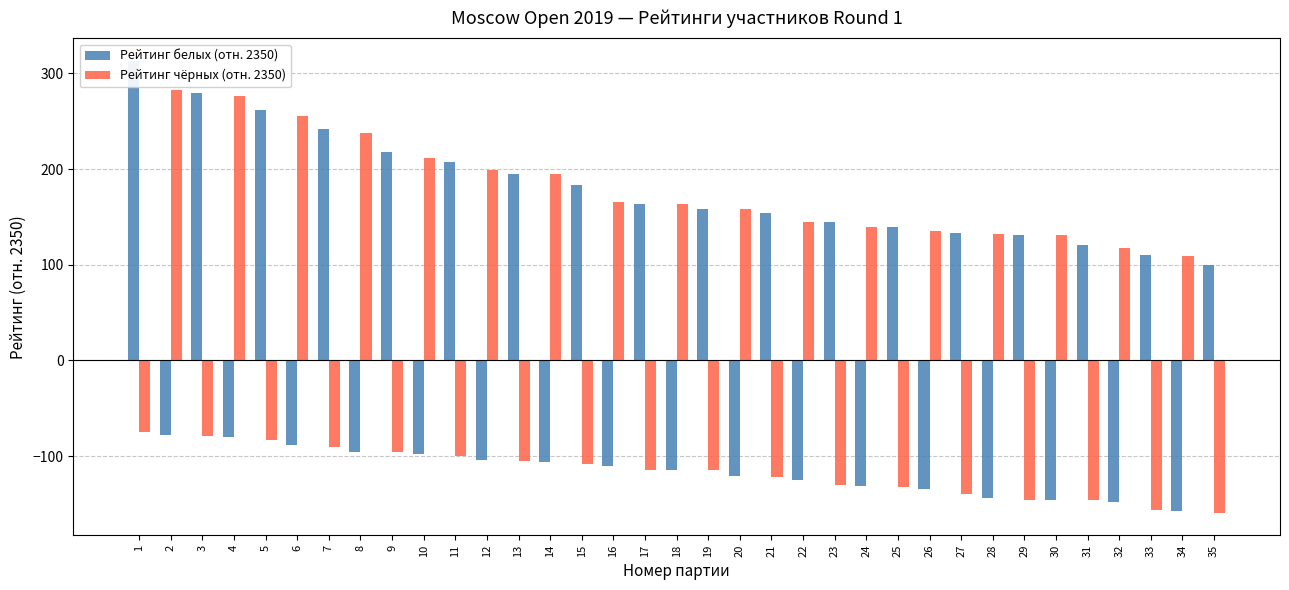

At 22, list the series in order from largest to smallest.

Рейтинг чёрных (отн. 2350), Рейтинг белых (отн. 2350)